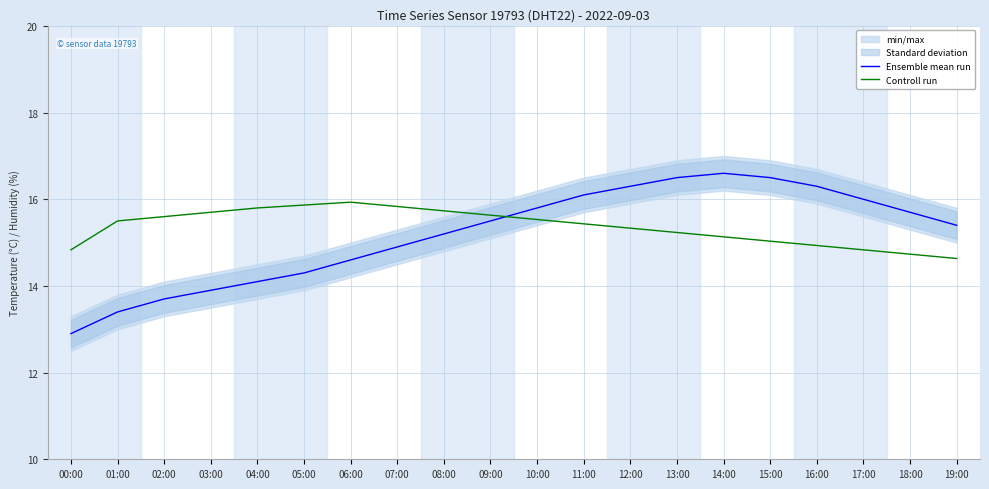

At which label does Controll run reach its minimum?

19:00